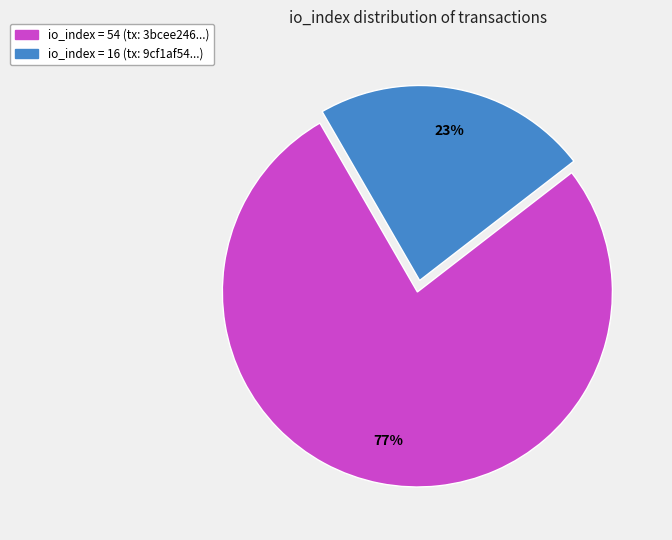

Is there a majority slice in this chart?

Yes